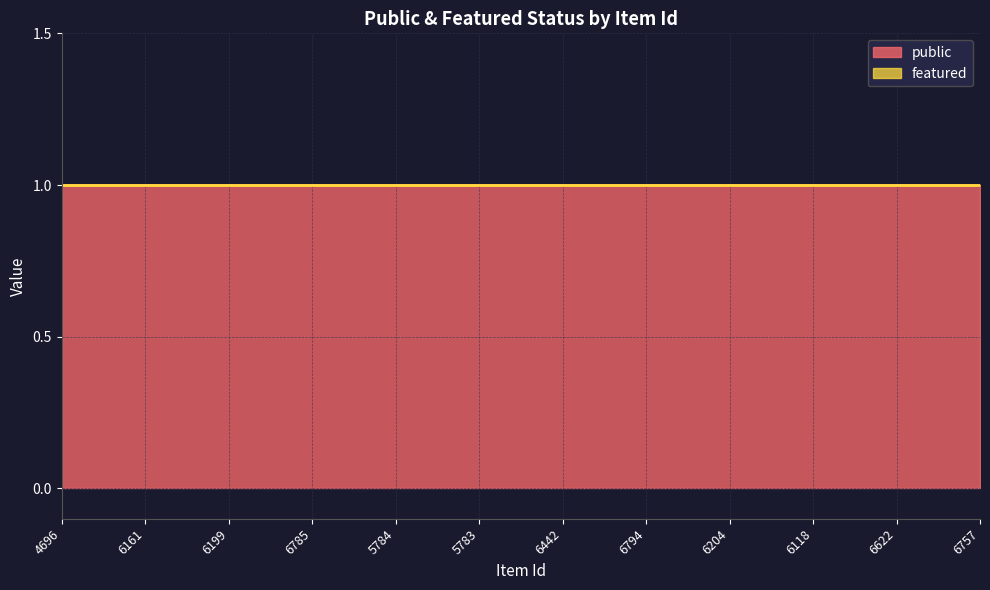

Which series has the widest spread of values?

public